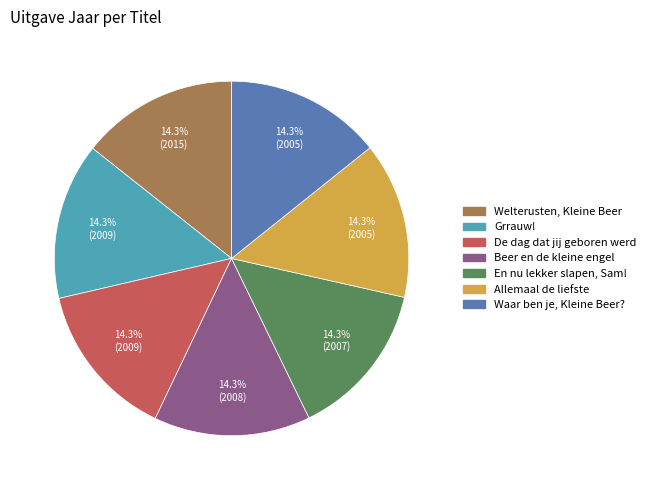

To the nearest percent, what portion does Grrauw! represent?

14%